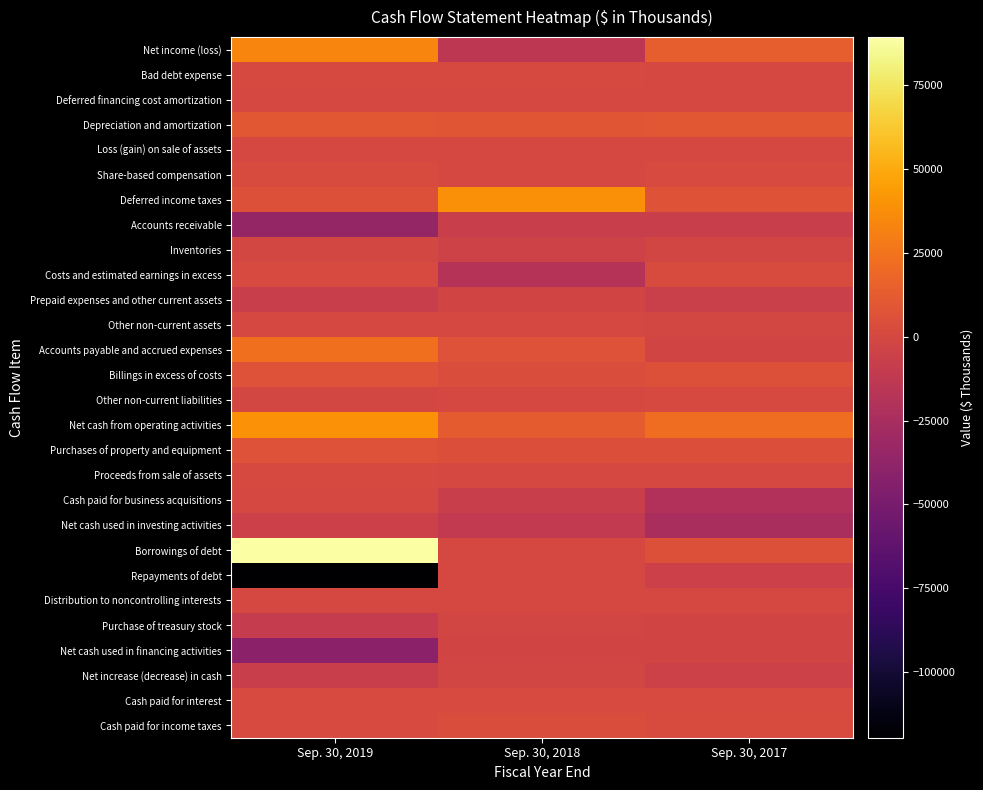

Reading left to right, list all the values displayed in this chart.

Net income (loss): Sep. 30, 2019=33478	Sep. 30, 2018=-13803	Sep. 30, 2017=13594
Bad debt expense: Sep. 30, 2019=552	Sep. 30, 2018=421	Sep. 30, 2017=296
Deferred financing cost amortization: Sep. 30, 2019=318	Sep. 30, 2018=288	Sep. 30, 2017=294
Depreciation and amortization: Sep. 30, 2019=9557	Sep. 30, 2018=8860	Sep. 30, 2017=9634
Loss (gain) on sale of assets: Sep. 30, 2019=-52	Sep. 30, 2018=15	Sep. 30, 2017=69
Share-based compensation: Sep. 30, 2019=2357	Sep. 30, 2018=-136	Sep. 30, 2017=1707
Deferred income taxes: Sep. 30, 2019=5681	Sep. 30, 2018=38151	Sep. 30, 2017=6899
Accounts receivable: Sep. 30, 2019=-35254	Sep. 30, 2018=-7574	Sep. 30, 2017=-7621
Inventories: Sep. 30, 2019=-684	Sep. 30, 2018=-3970	Sep. 30, 2017=-1856
Costs and estimated earnings in excess: Sep. 30, 2019=1586	Sep. 30, 2018=-17840	Sep. 30, 2017=2571
Prepaid expenses and other current assets: Sep. 30, 2019=-7171	Sep. 30, 2018=-2250	Sep. 30, 2017=-6798
Other non-current assets: Sep. 30, 2019=-444	Sep. 30, 2018=274	Sep. 30, 2017=-510
Accounts payable and accrued expenses: Sep. 30, 2019=22472	Sep. 30, 2018=6584	Sep. 30, 2017=-2829
Billings in excess of costs: Sep. 30, 2019=6683	Sep. 30, 2018=3570	Sep. 30, 2017=5898
Other non-current liabilities: Sep. 30, 2019=-459	Sep. 30, 2018=-336	Sep. 30, 2017=1139
Net cash from operating activities: Sep. 30, 2019=38724	Sep. 30, 2018=12224	Sep. 30, 2017=22349
Purchases of property and equipment: Sep. 30, 2019=6300	Sep. 30, 2018=4563	Sep. 30, 2017=4589
Proceeds from sale of assets: Sep. 30, 2019=502	Sep. 30, 2018=108	Sep. 30, 2017=270
Cash paid for business acquisitions: Sep. 30, 2019=50	Sep. 30, 2018=-7406	Sep. 30, 2017=-20213
Net cash used in investing activities: Sep. 30, 2019=-5748	Sep. 30, 2018=-11861	Sep. 30, 2017=-24532
Borrowings of debt: Sep. 30, 2019=89261	Sep. 30, 2018=168	Sep. 30, 2017=5434
Repayments of debt: Sep. 30, 2019=-119508	Sep. 30, 2018=-177	Sep. 30, 2017=-5432
Distribution to noncontrolling interests: Sep. 30, 2019=-240	Sep. 30, 2018=-349	Sep. 30, 2017=-153
Purchase of treasury stock: Sep. 30, 2019=-9802	Sep. 30, 2018=-2059	Sep. 30, 2017=-2367
Net cash used in financing activities: Sep. 30, 2019=-40289	Sep. 30, 2018=-2406	Sep. 30, 2017=-2748
Net increase (decrease) in cash: Sep. 30, 2019=-7313	Sep. 30, 2018=-2043	Sep. 30, 2017=-4931
Cash paid for interest: Sep. 30, 2019=1743	Sep. 30, 2018=1684	Sep. 30, 2017=1521
Cash paid for income taxes: Sep. 30, 2019=1370	Sep. 30, 2018=2839	Sep. 30, 2017=2429